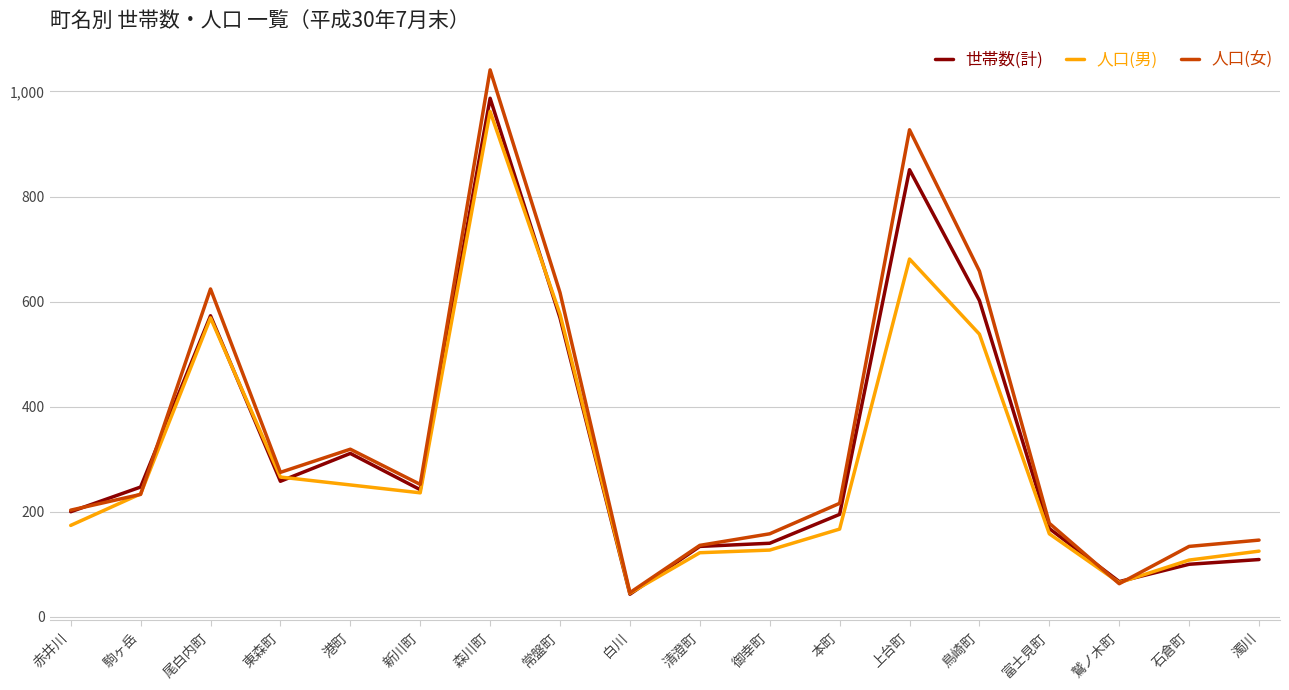

The 人口(女) series shows 178 at 富士見町. True or false?

True